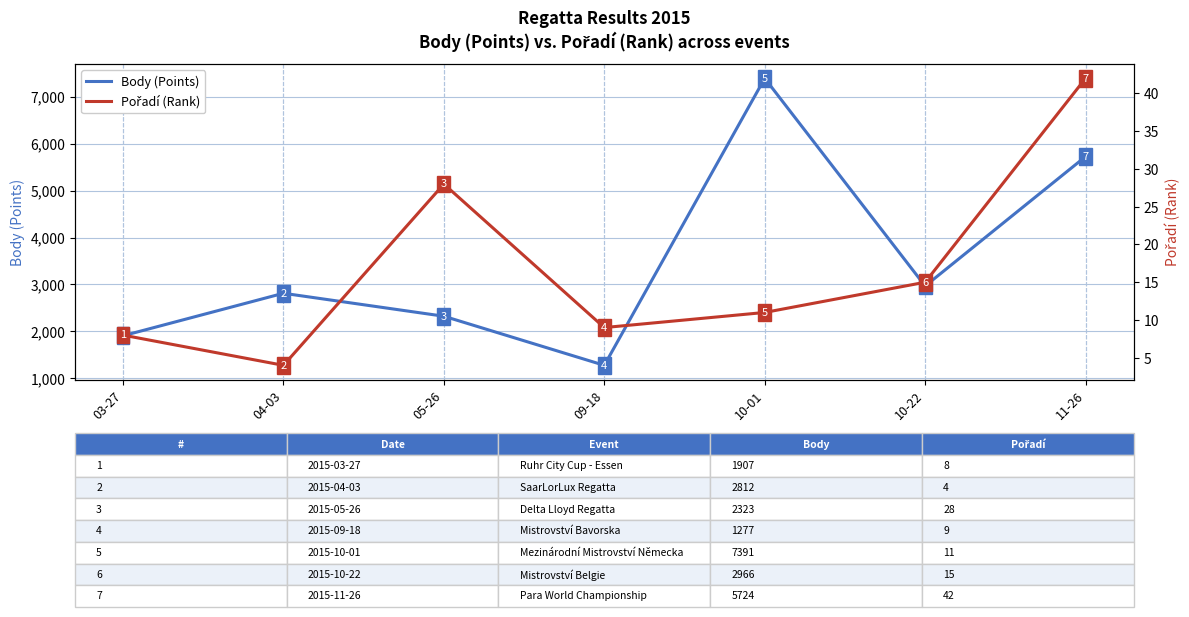

Which category has the highest value in the Pořadí (Rank) series?

11-26